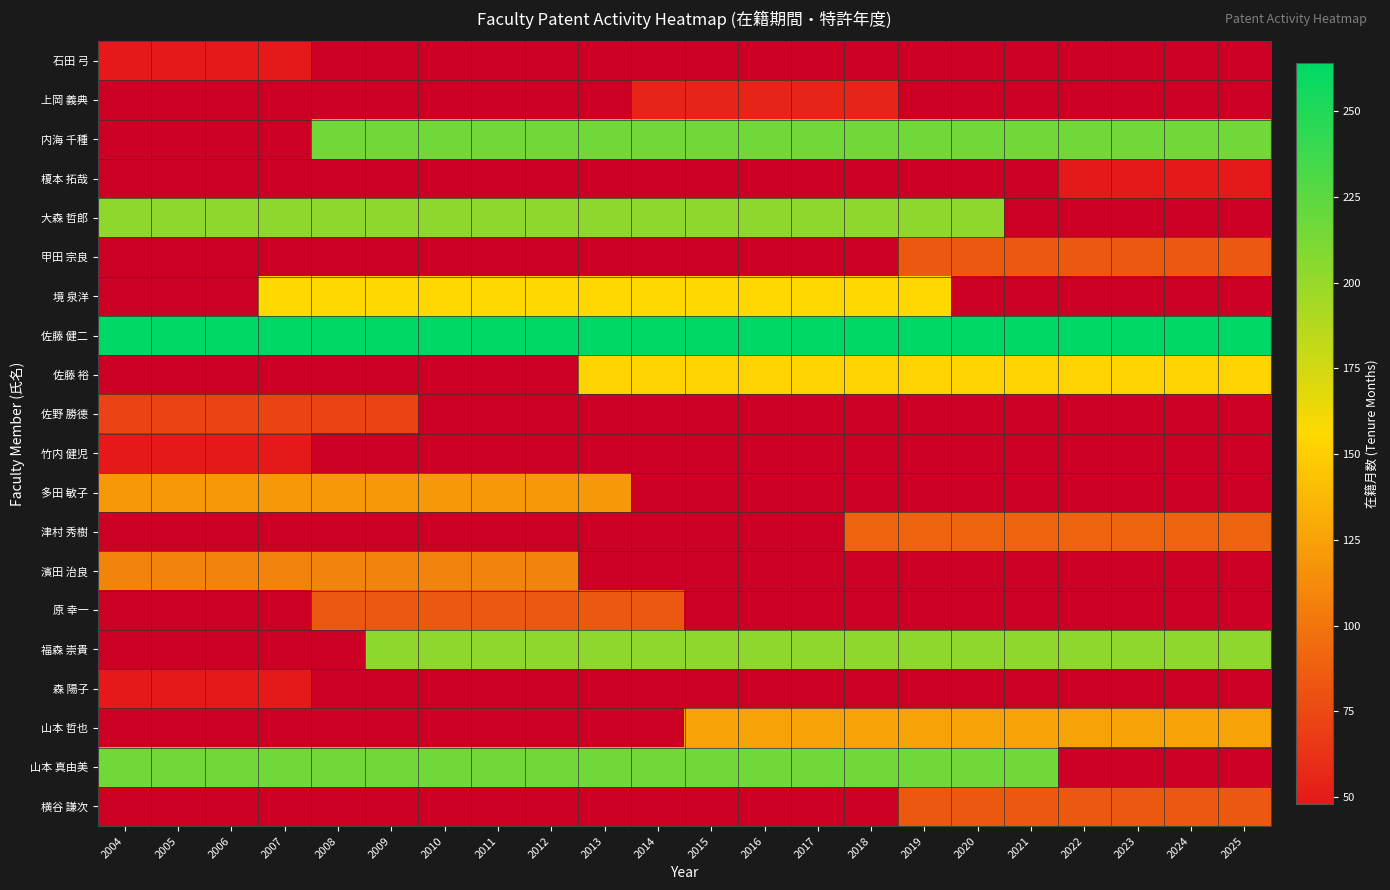

Which has a higher value, 2004 or 2005?

2004